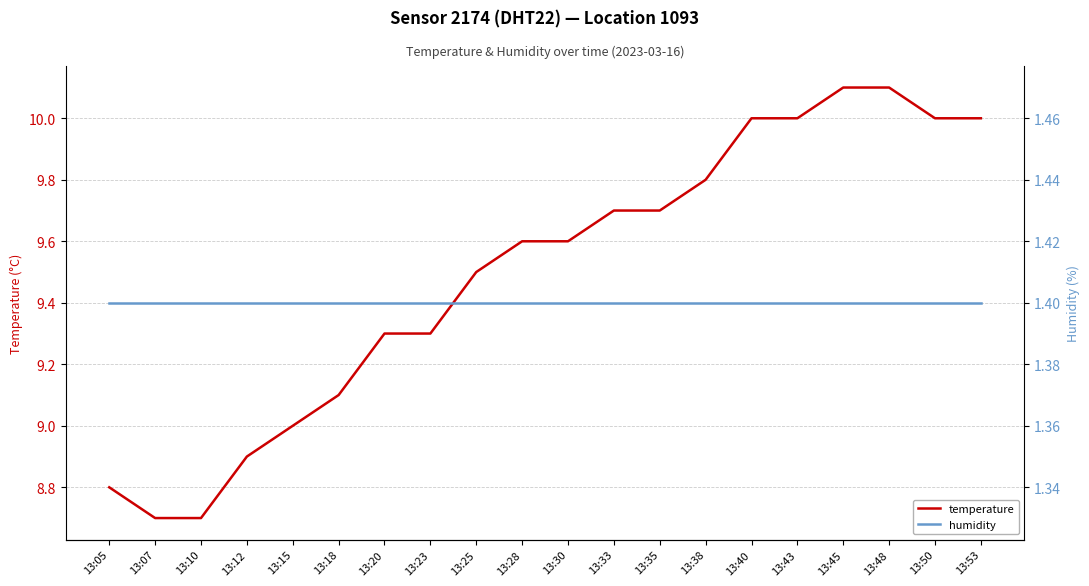

List the series in order of their peak value, lowest first.

humidity, temperature